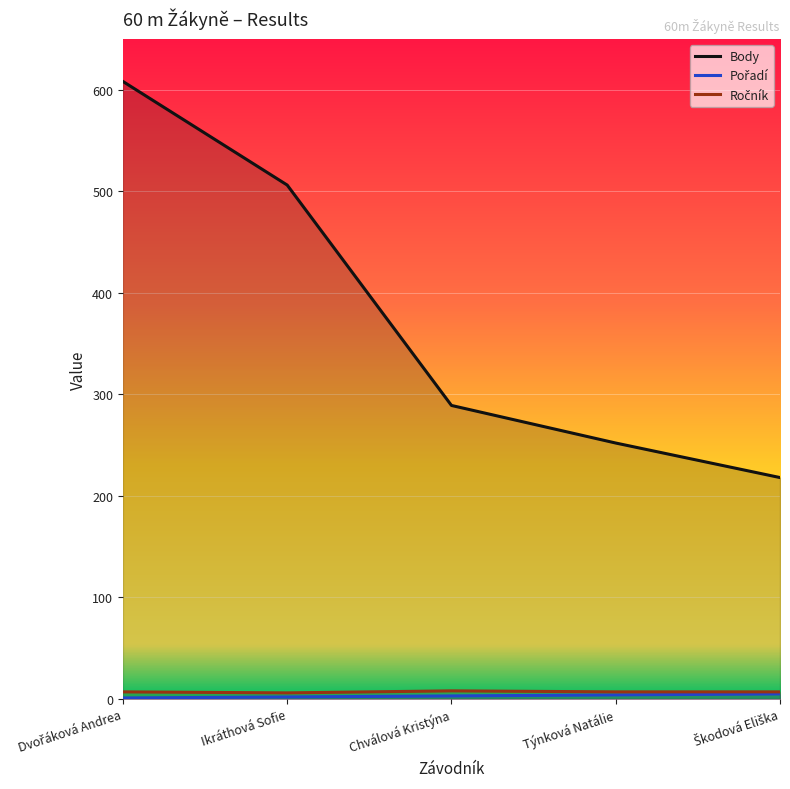

How many values in the Body series exceed 289?

2